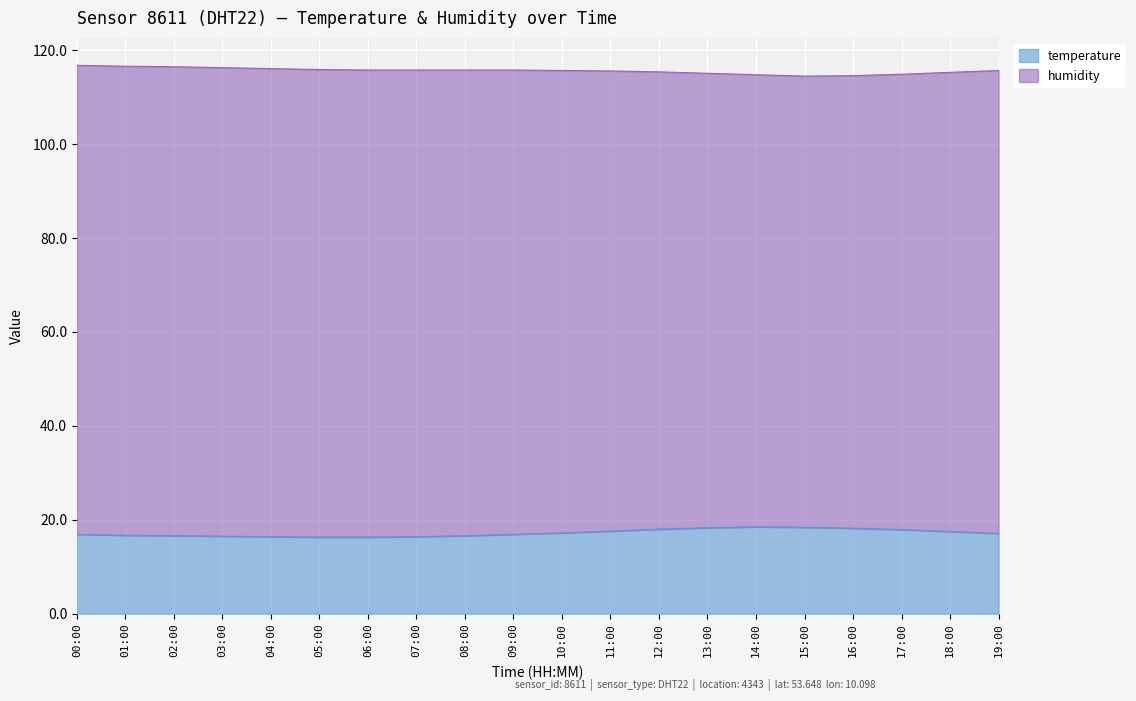

What is the smallest value displayed?

16.3